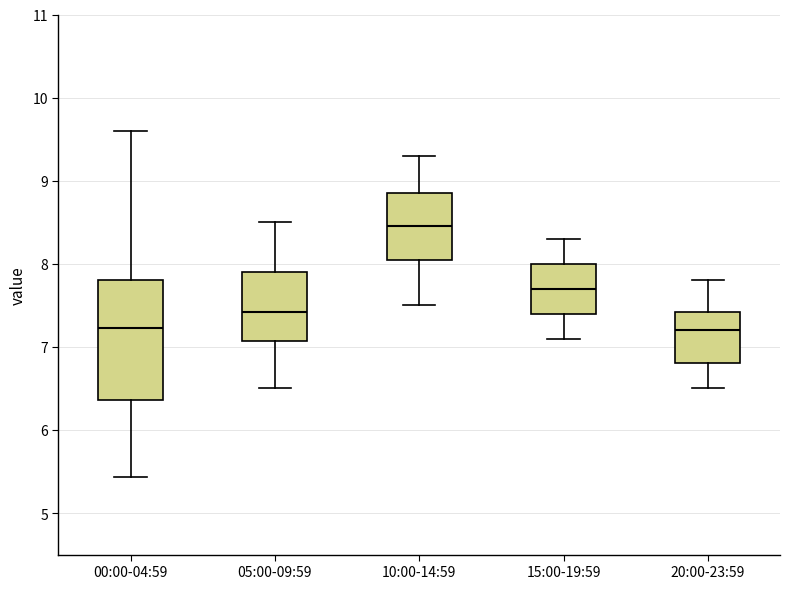

Where does the median line of the box for 15:00-19:59 sit on the y-axis? The values are not printed on the chart, so give them approximately, as read against the axis.

7.7